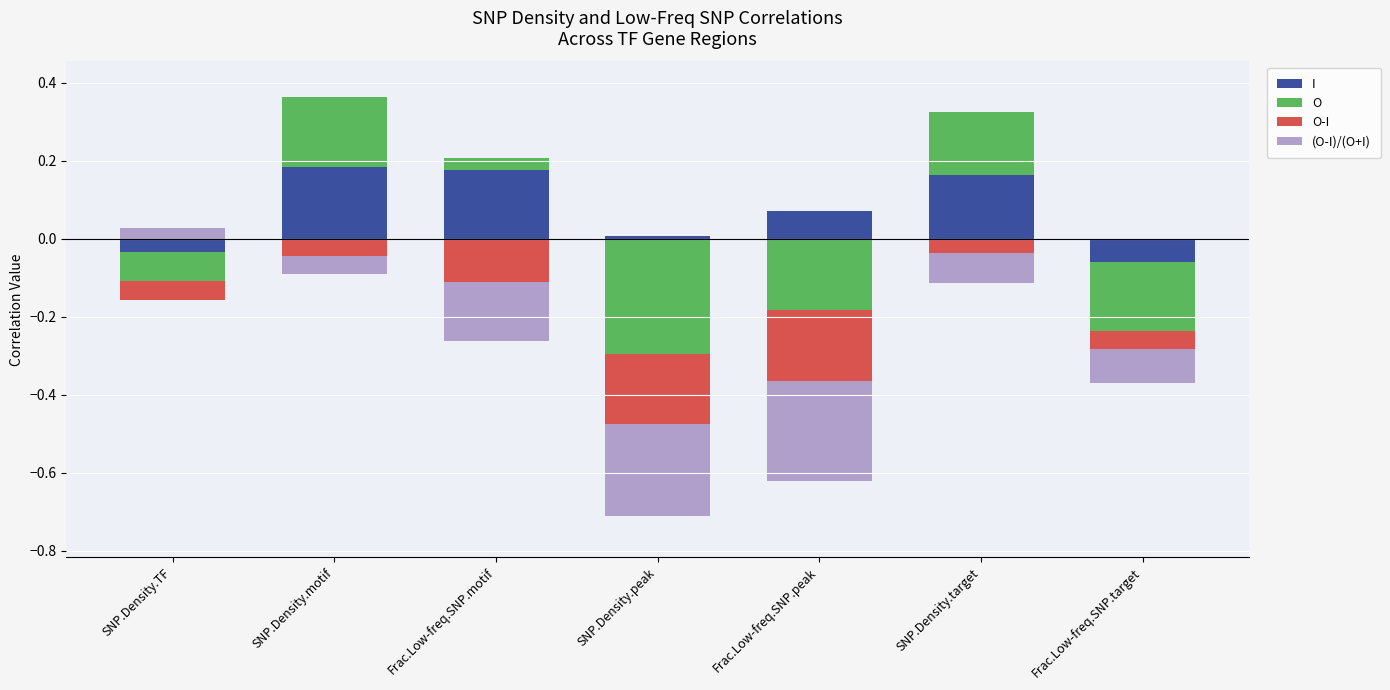

Rank the series by their maximum value, from lowest to highest.

O-I, (O-I)/(O+I), O, I